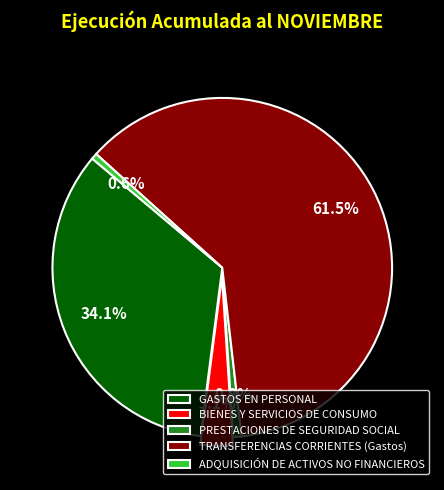

Which has a higher value, TRANSFERENCIAS CORRIENTES (Gastos) or BIENES Y SERVICIOS DE CONSUMO?

TRANSFERENCIAS CORRIENTES (Gastos)